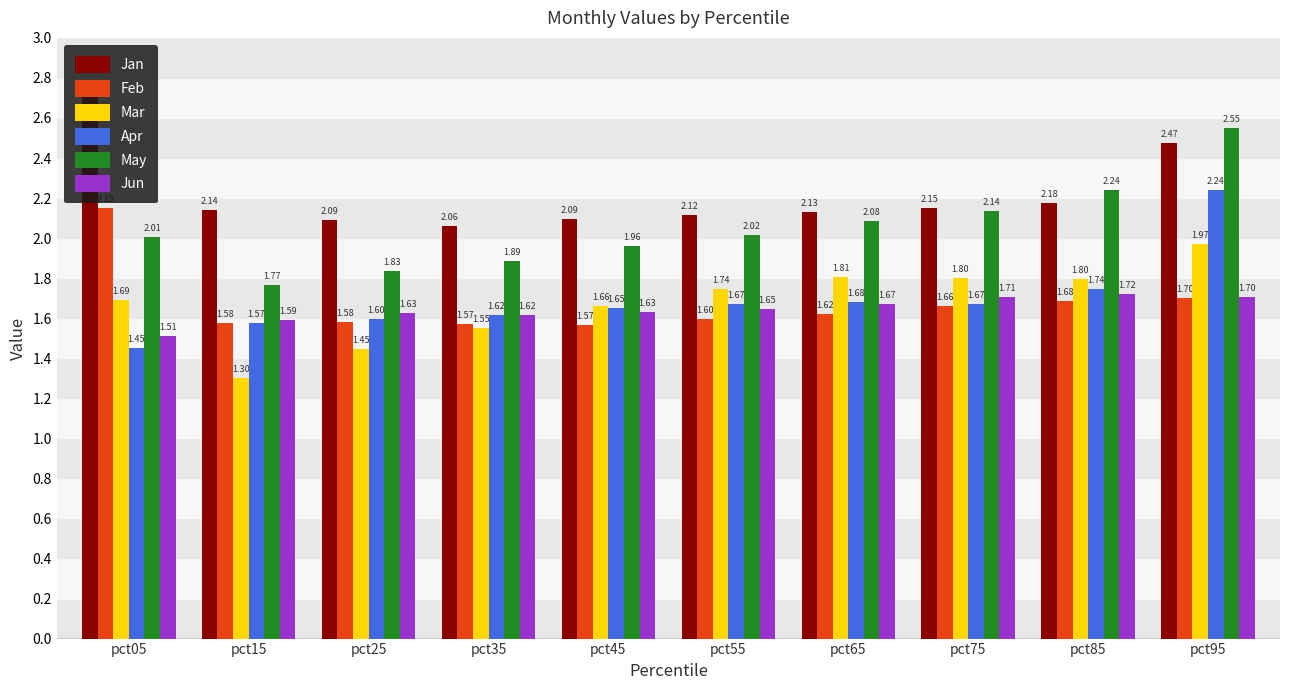

What is the average value of the Feb series?

1.7